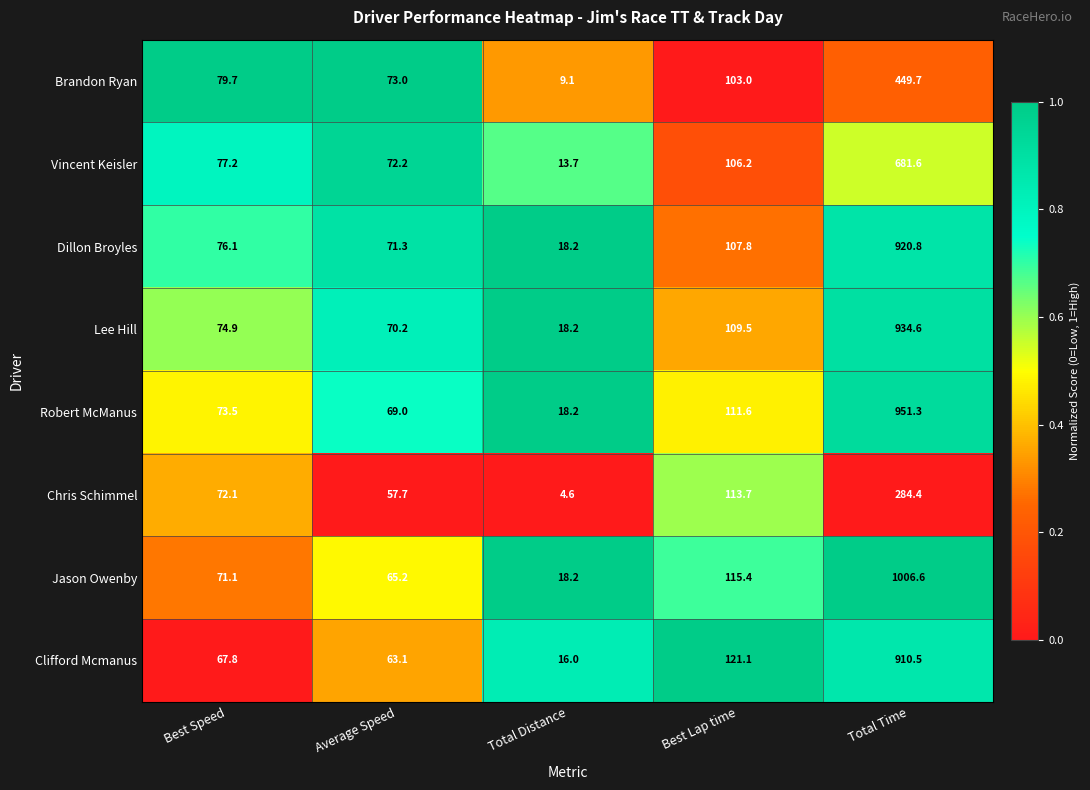

What is the difference between the Brandon Ryan values at Best Lap time and Best Speed?

23.3